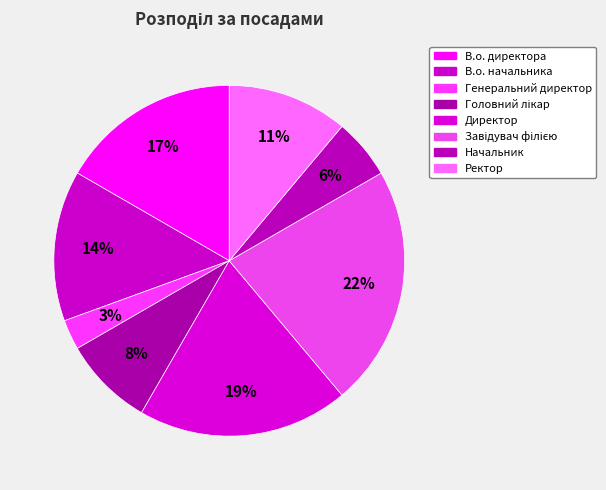

To the nearest percent, what is the average slice percentage?

12%